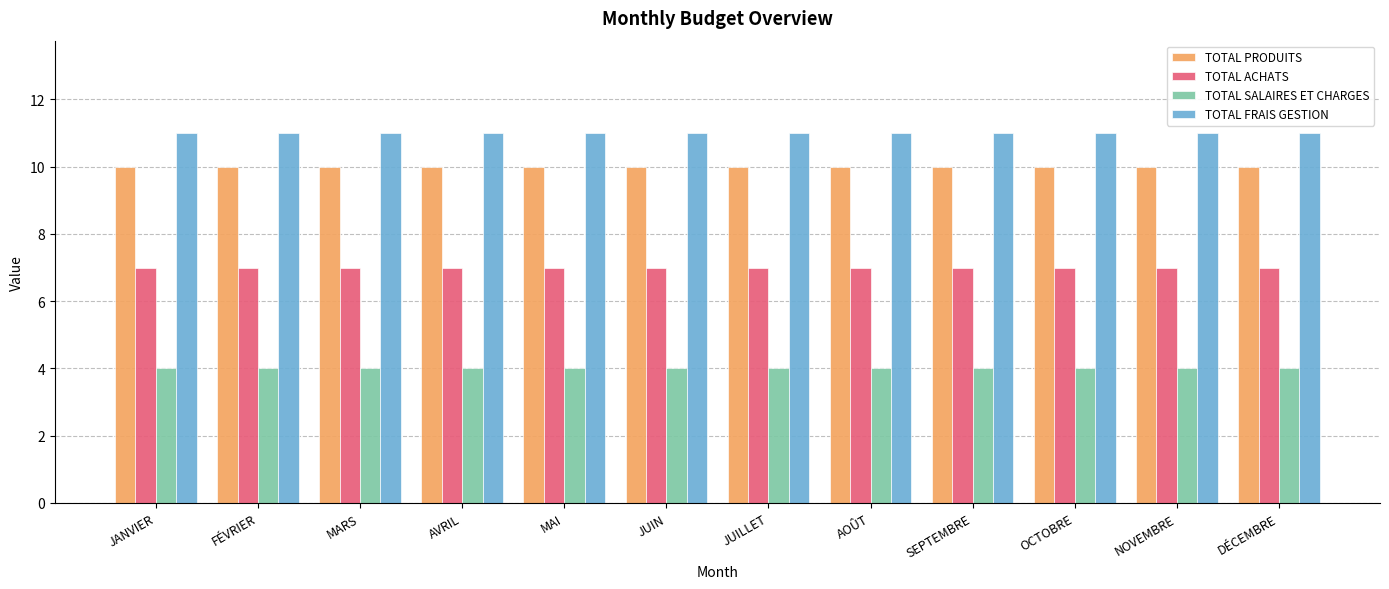

Read the TOTAL PRODUITS value at OCTOBRE.

10